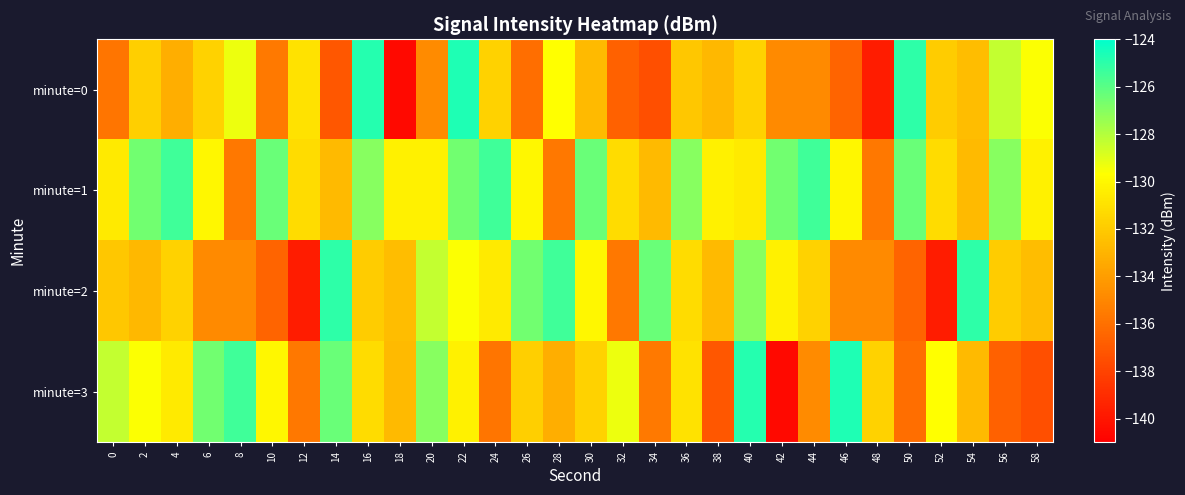

Between 30 and 32, which series saw the biggest shift?

minute=2